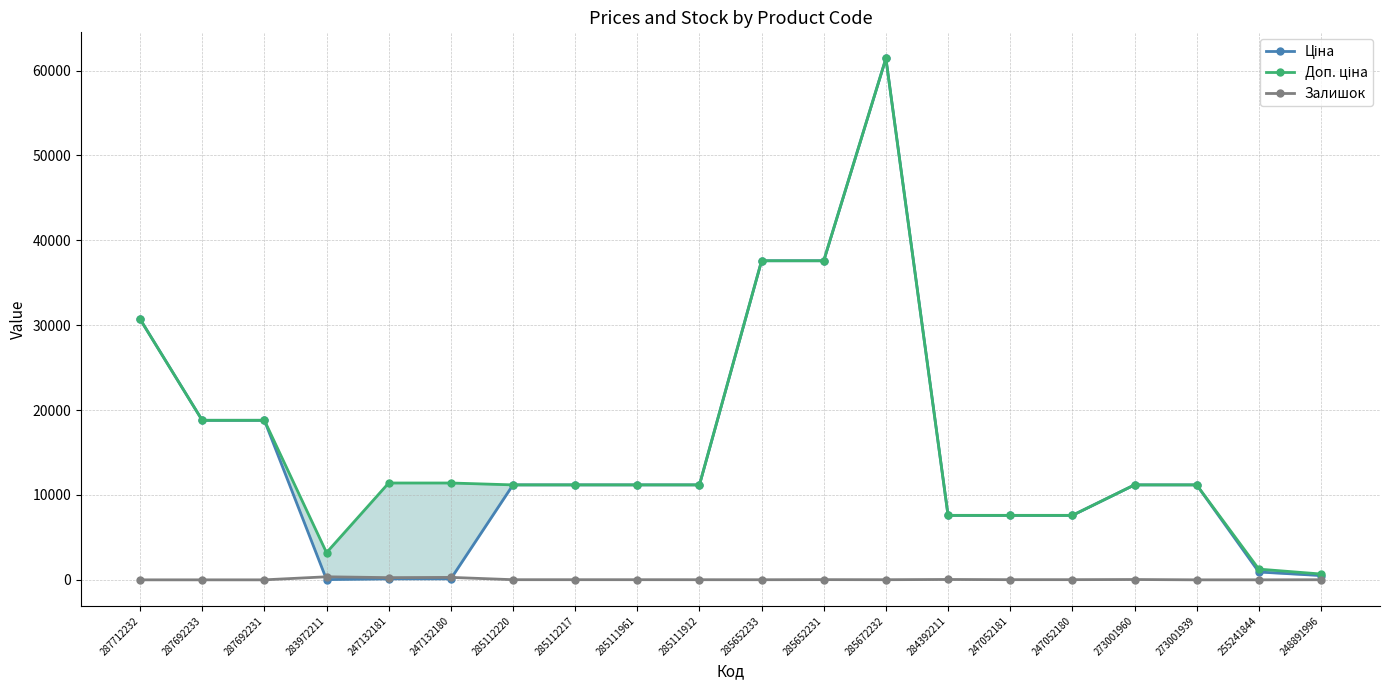

Is it true that Залишок equals 38.0 at 273001960?

True